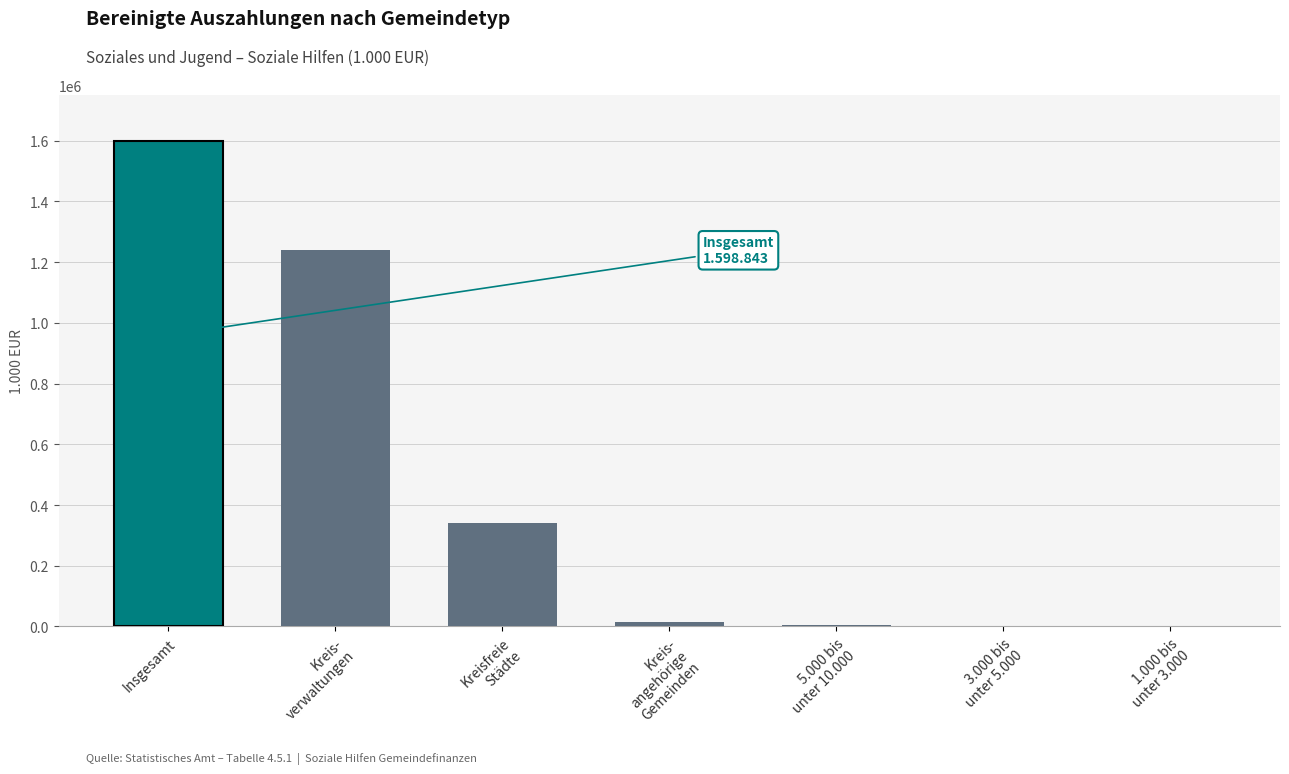

The value at Insgesamt is 837463. True or false?

False